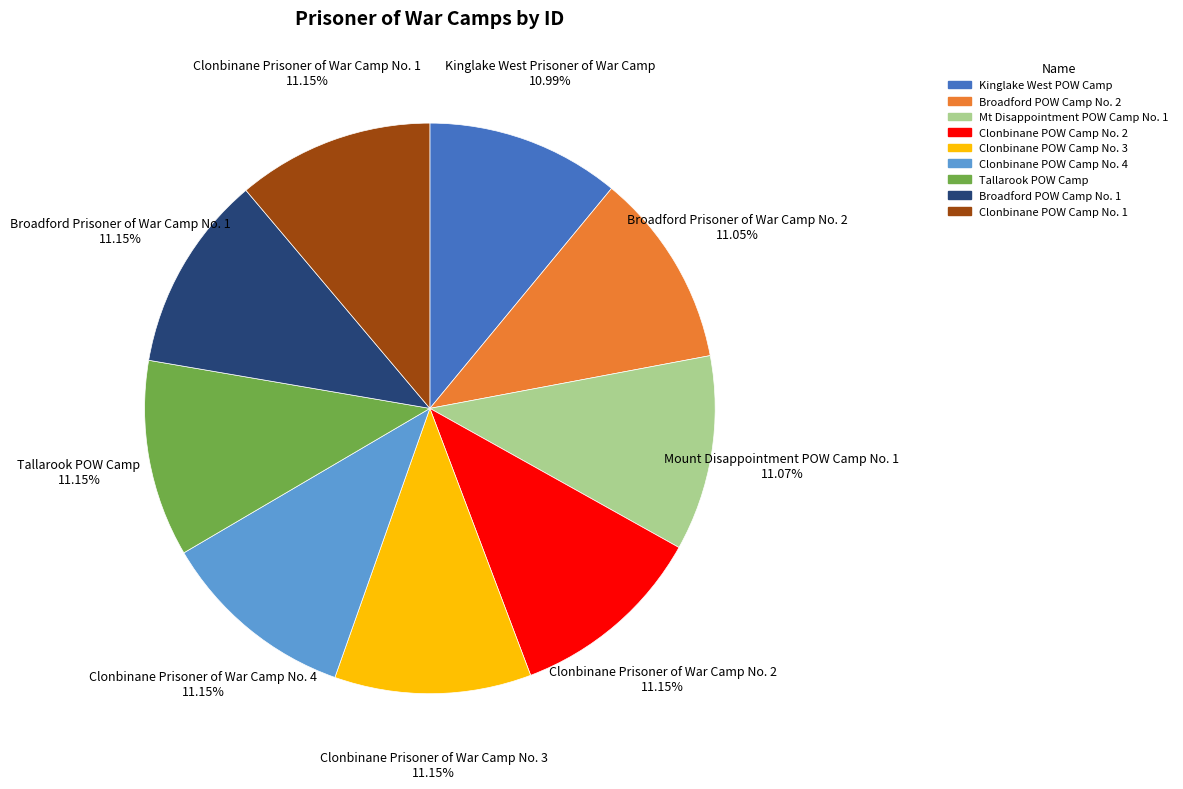

Is there a majority slice in this chart?

No